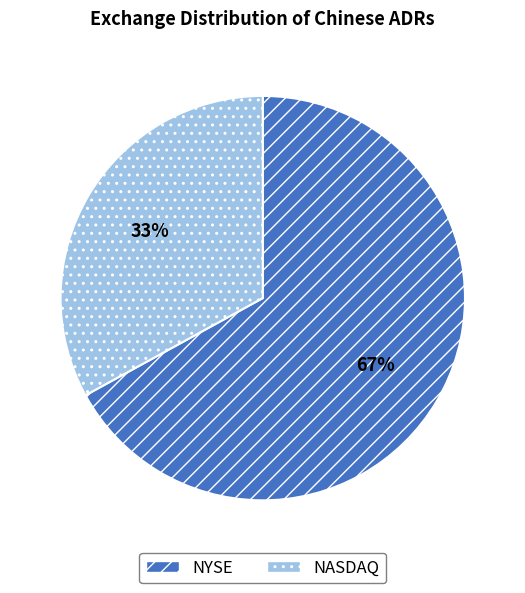

Which has a higher value, NASDAQ or NYSE?

NYSE